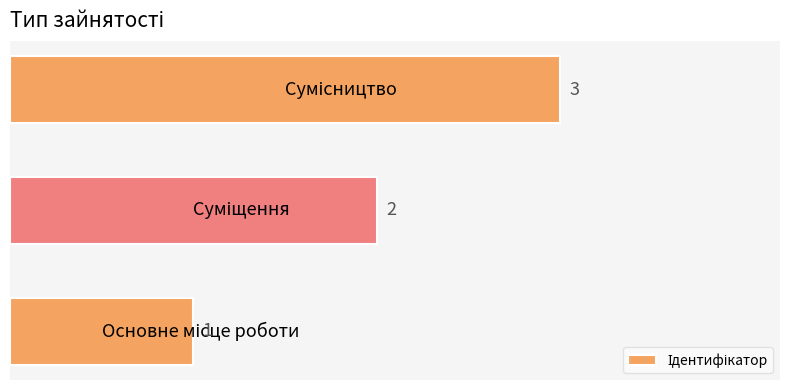

What is the greatest value displayed?

3